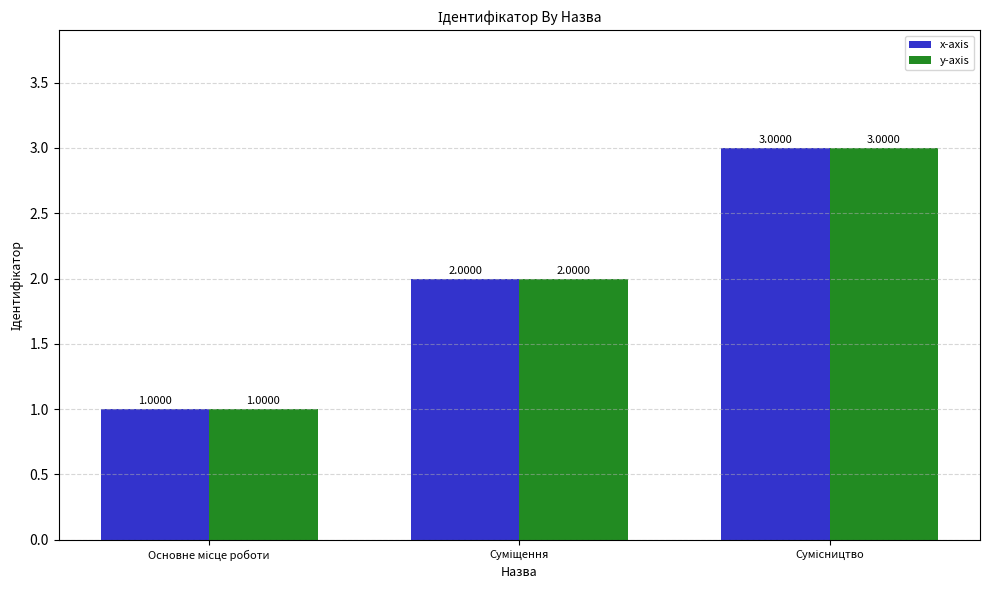

What is the sum of all x-axis values?

6